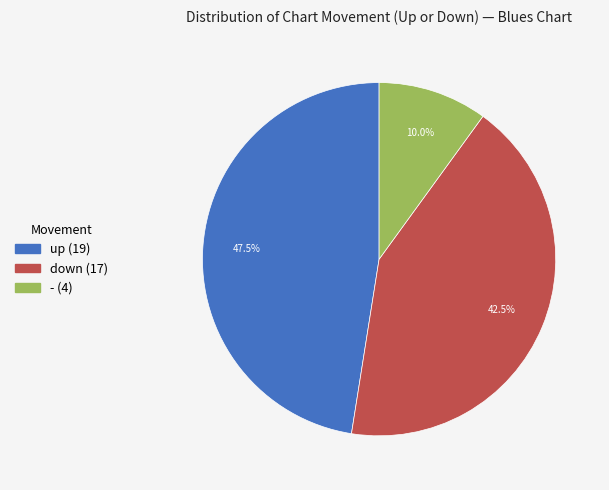

What is the ratio of the value at - to the value at down?

0.2